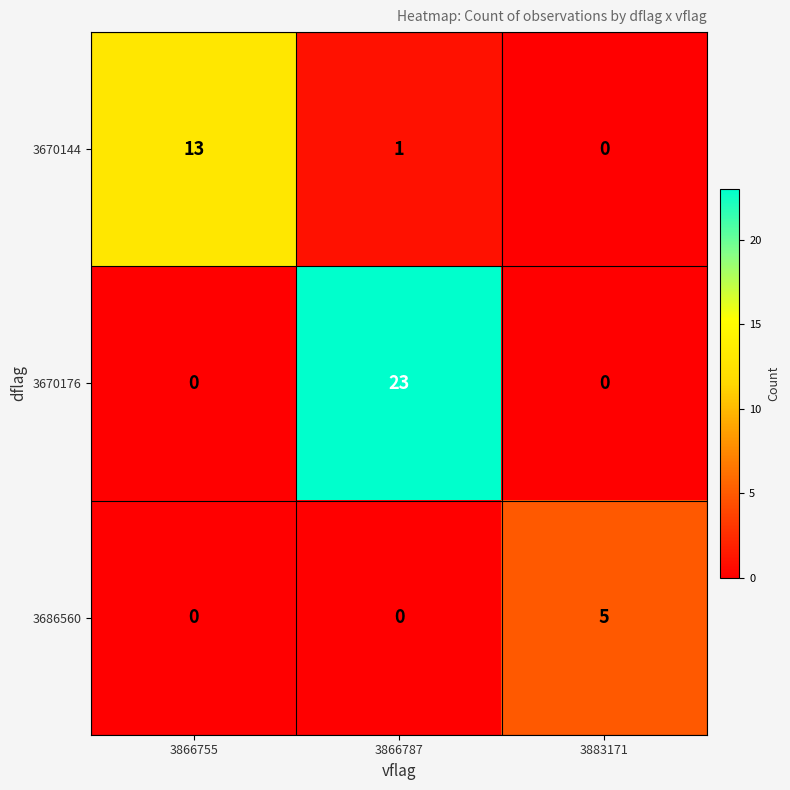

What is the greatest value displayed?

23